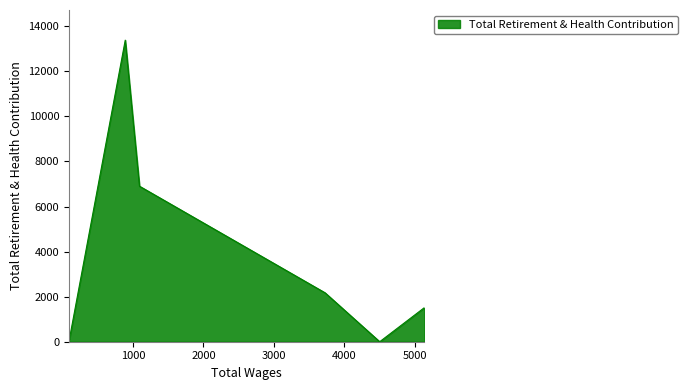

How many interior local peaks (higher than both neighbors) does the data have?

1